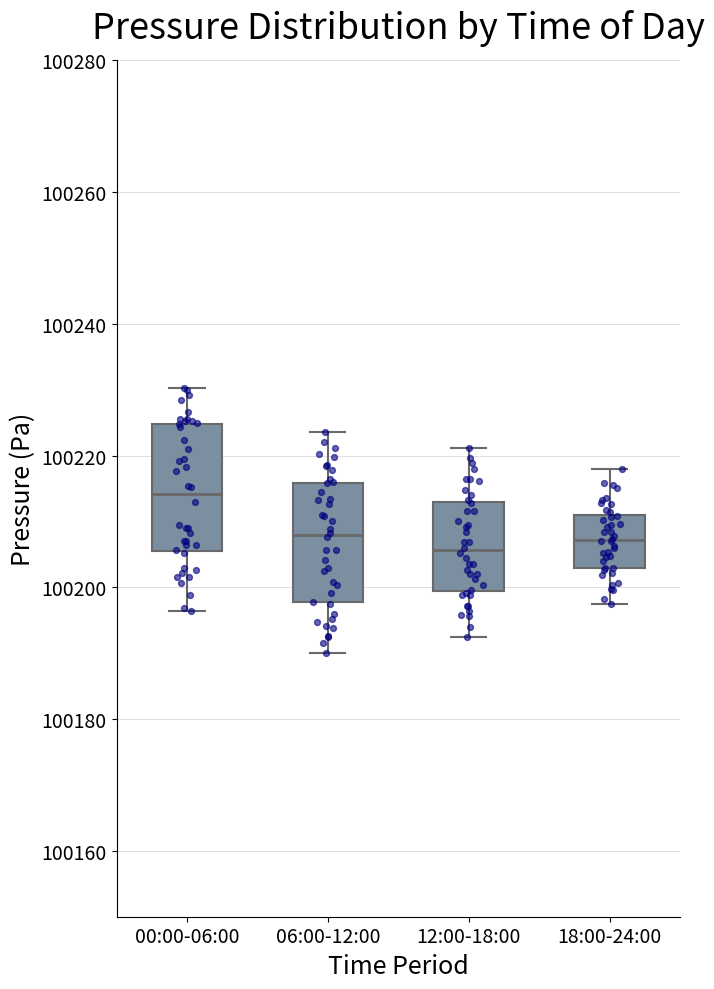

Reading left to right, transcribe this box plot: for each box, give where its median line is, the range the box spans, and where its two whiskers end, as read against the y-axis. The values are not printed on the chart, so give them approximately, as read against the axis.

00:00-06:00: median 100214, box 100206 to 100224, whiskers 100196 to 100230
06:00-12:00: median 100208, box 100198 to 100216, whiskers 100190 to 100224
12:00-18:00: median 100206, box 100200 to 100212, whiskers 100192 to 100222
18:00-24:00: median 100208, box 100204 to 100210, whiskers 100198 to 100218